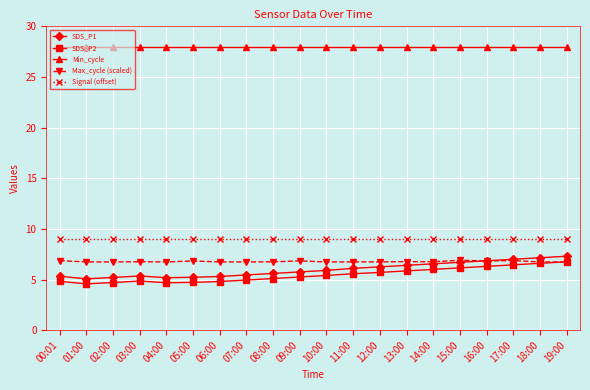

Is it true that Min_cycle equals 7.4 at 09:00?

False